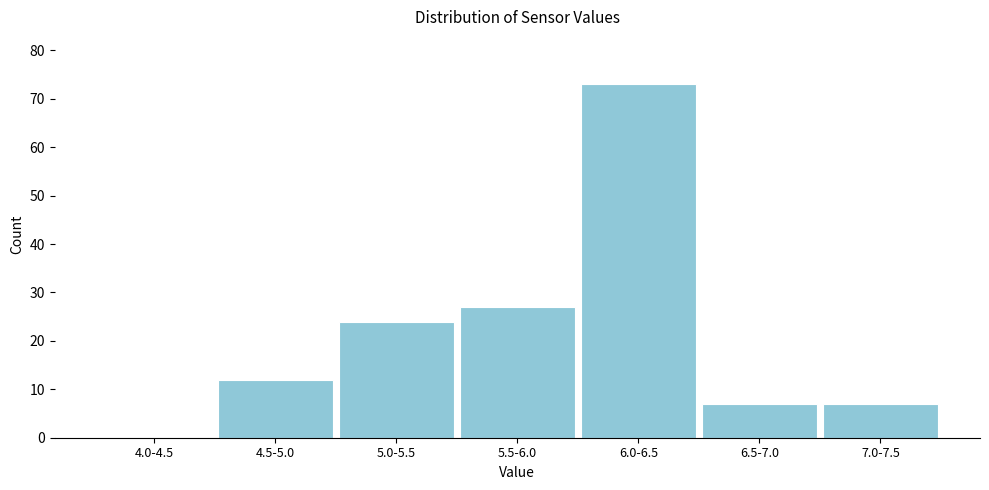

Reading left to right, transcribe all the data shown in this chart.

4.0-4.5=0	4.5-5.0=12	5.0-5.5=24	5.5-6.0=27	6.0-6.5=73	6.5-7.0=7	7.0-7.5=7